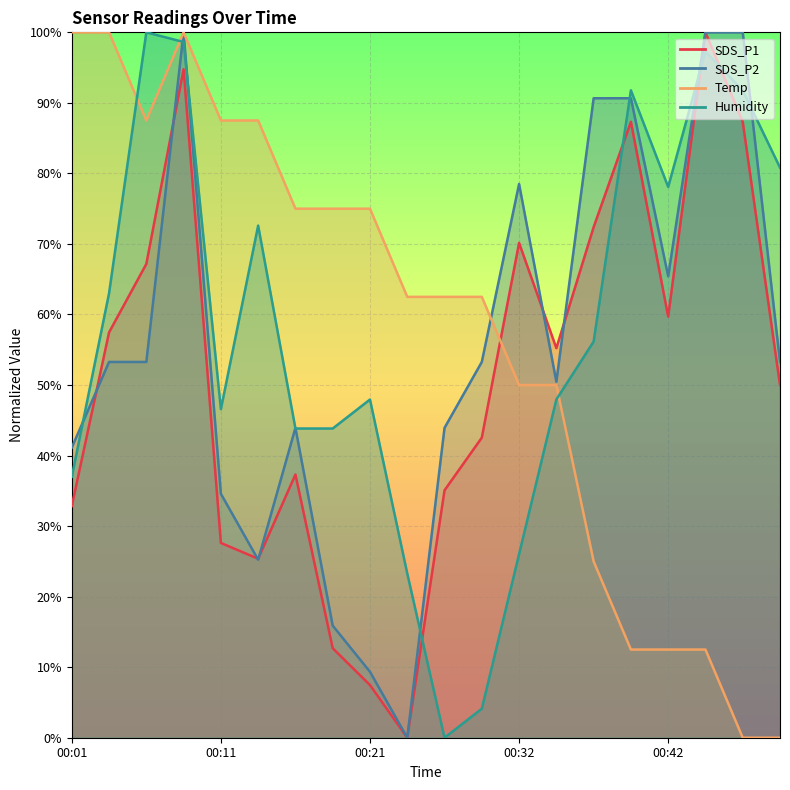

Which series has the largest range (max minus min)?

Humidity